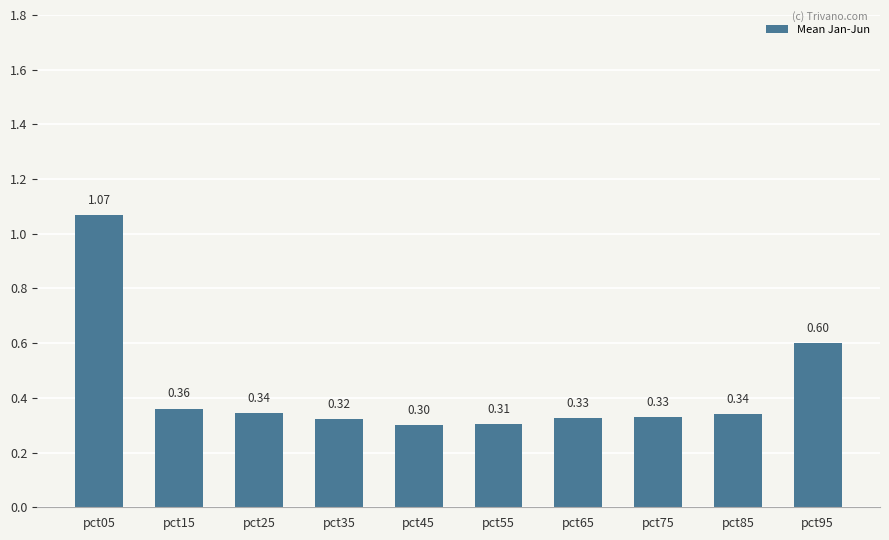

The value at pct95 is 0.3. True or false?

False